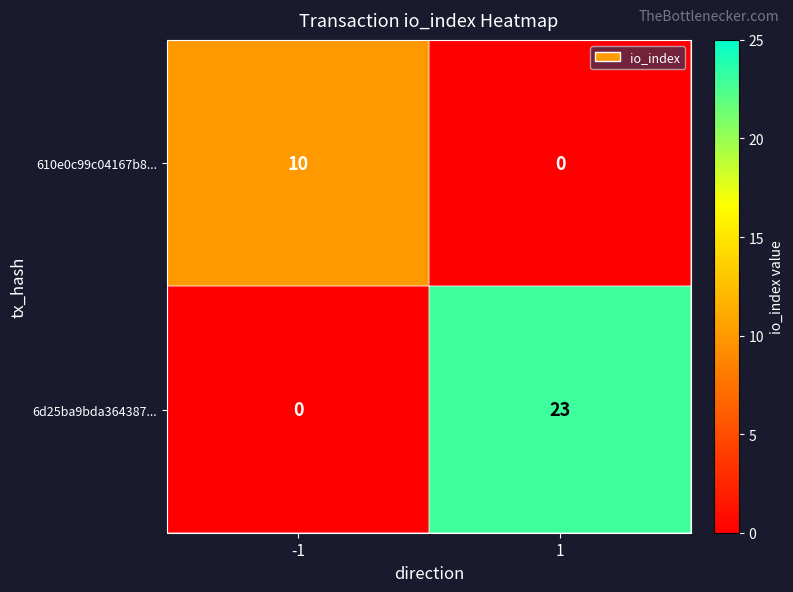

What is the sum of the 610e0c99c04167b8... values at -1 and 1?

10